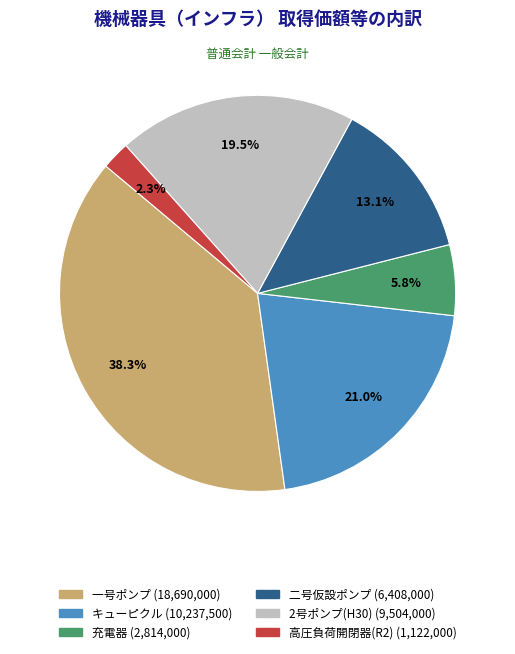

Does any single category account for the majority?

No